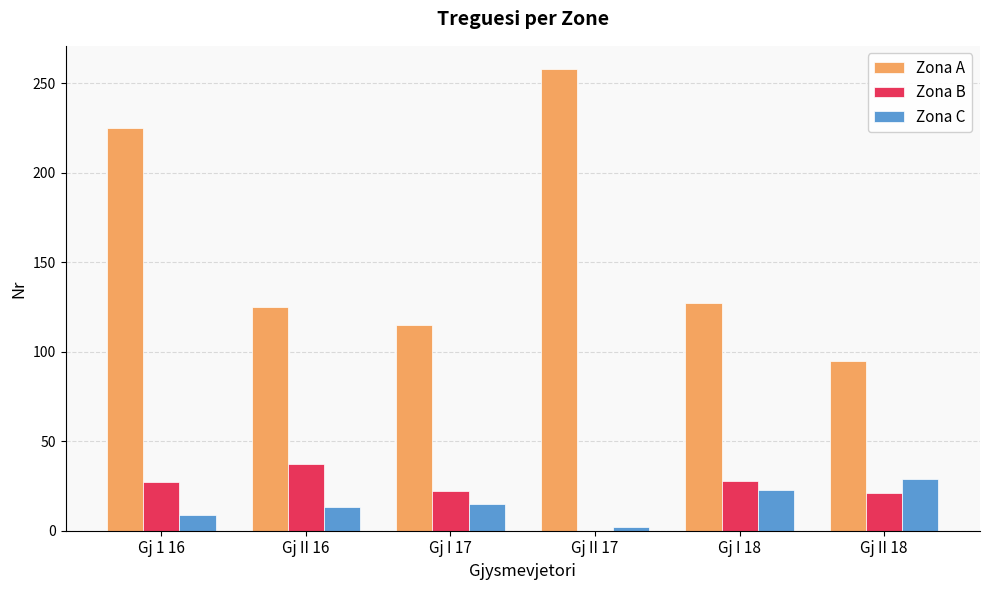

What is the sum of all Zona B values?

135